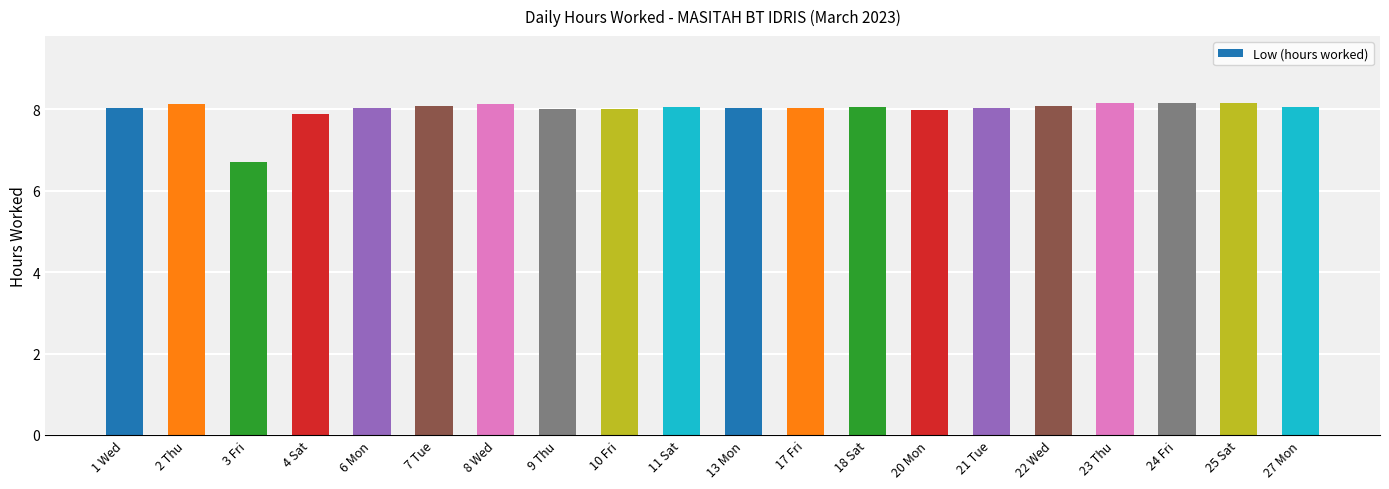

What is the sum of the values at 13 Mon and 7 Tue?

16.1